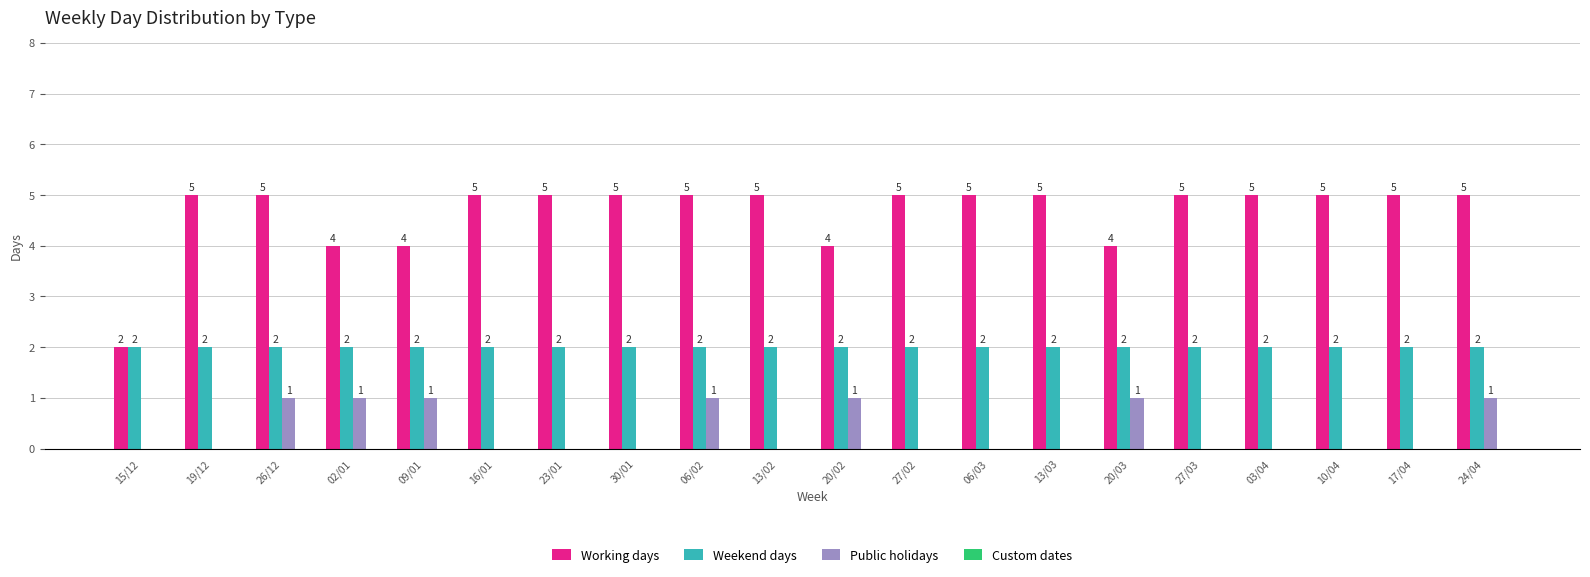

Which series has the largest total across all categories?

Working days